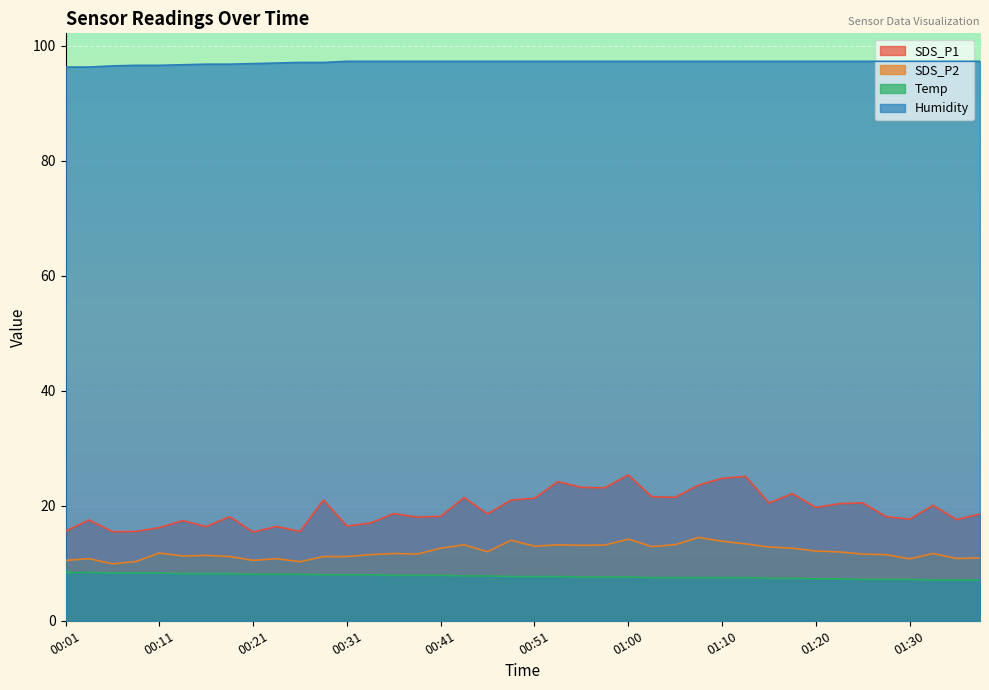

At how many categories does at least one series exceed 87?

40